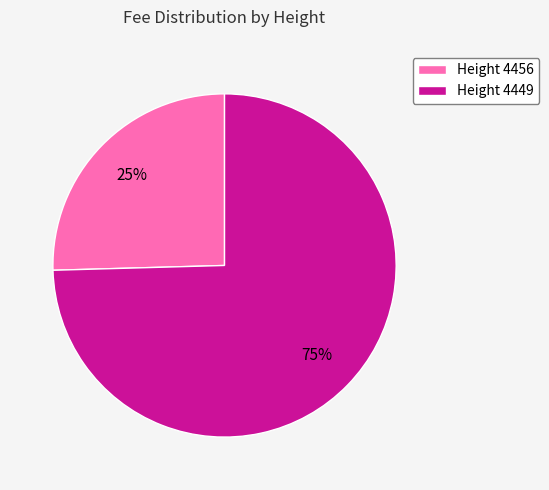

Is there a majority slice in this chart?

Yes